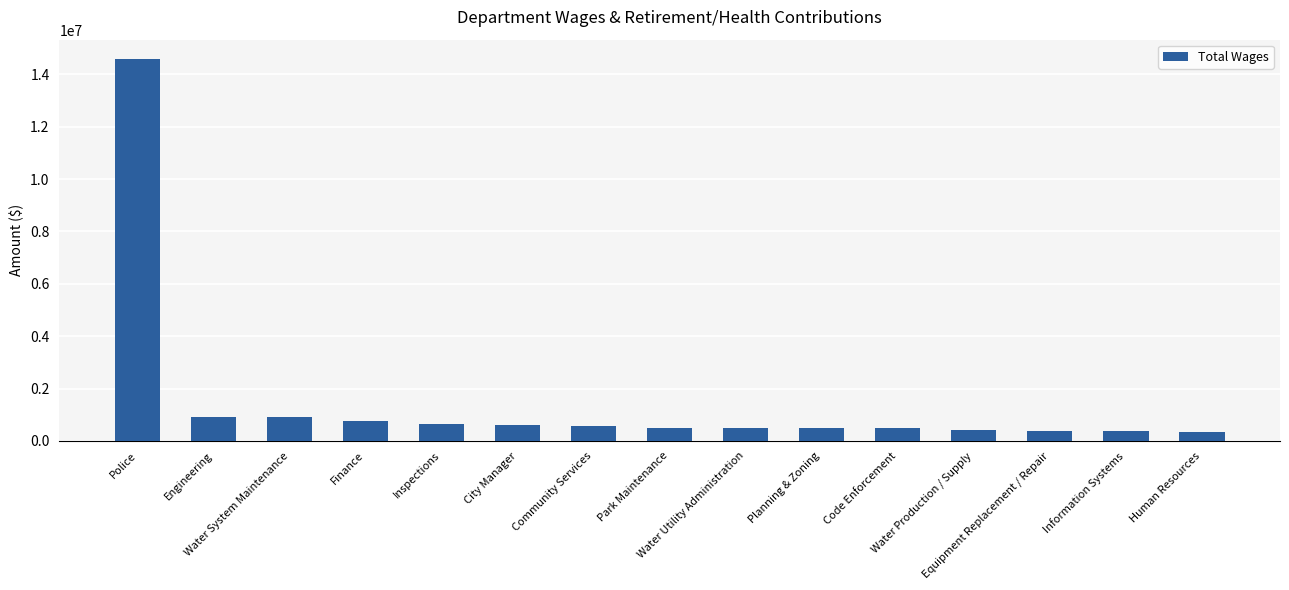

What is the difference between the values at Water System Maintenance and Police?

13694755